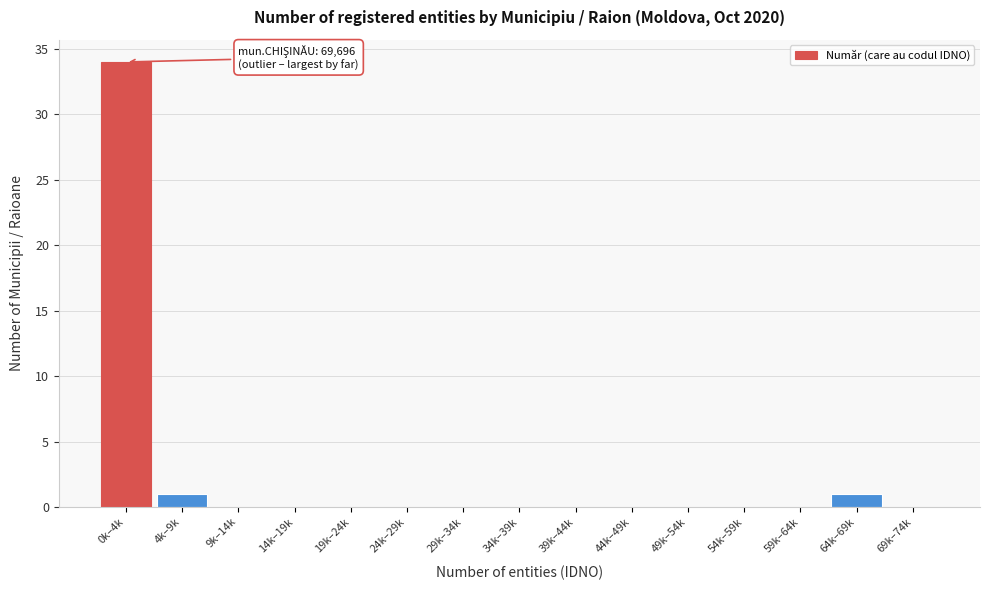

Reading right to left, list all the values displayed in this chart.

69k–74k=0	64k–69k=1	59k–64k=0	54k–59k=0	49k–54k=0	44k–49k=0	39k–44k=0	34k–39k=0	29k–34k=0	24k–29k=0	19k–24k=0	14k–19k=0	9k–14k=0	4k–9k=1	0k–4k=34